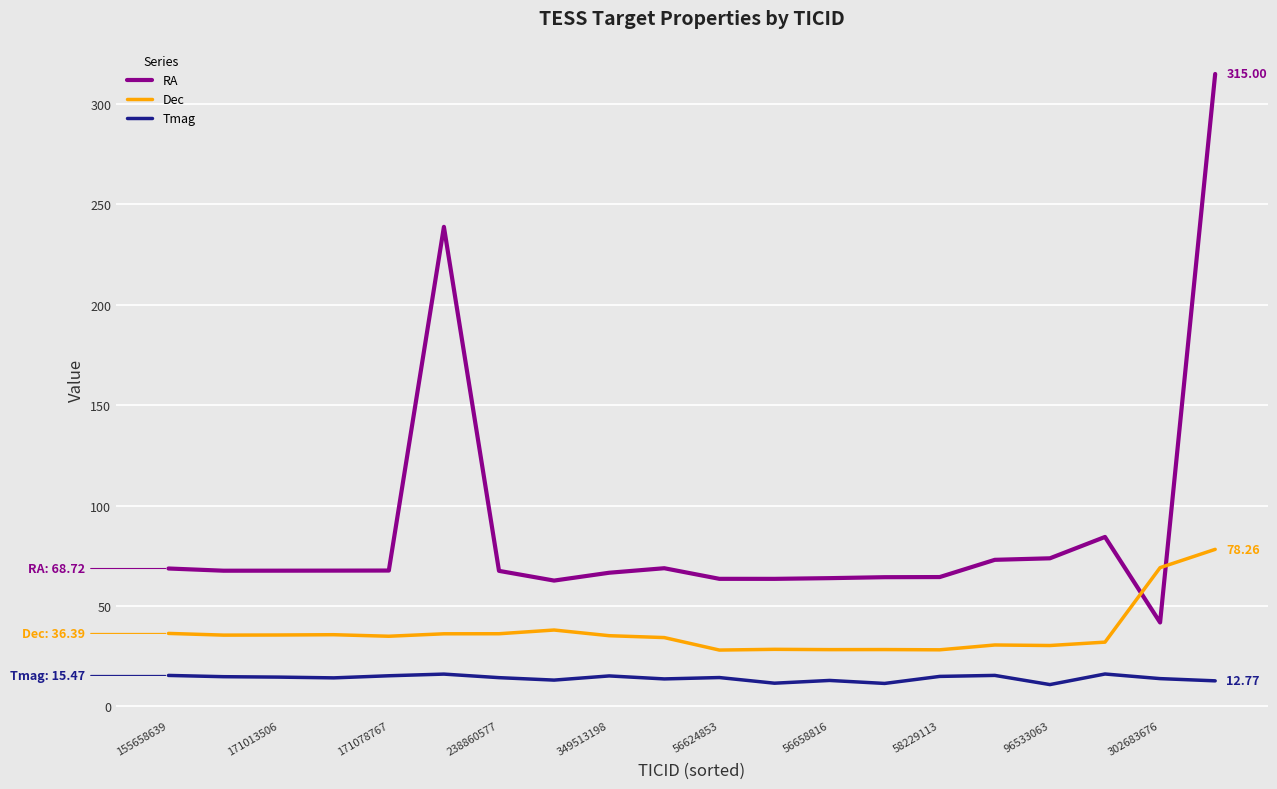

Which series has the largest range (max minus min)?

RA